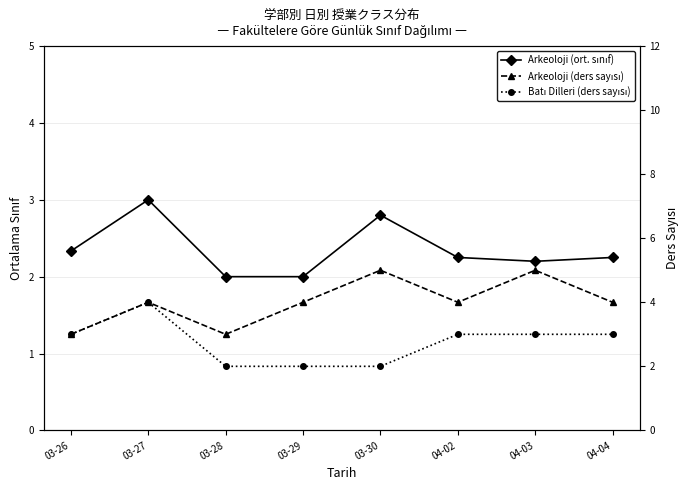

What is the average value of the Arkeoloji (ders sayısı) series?

4.0